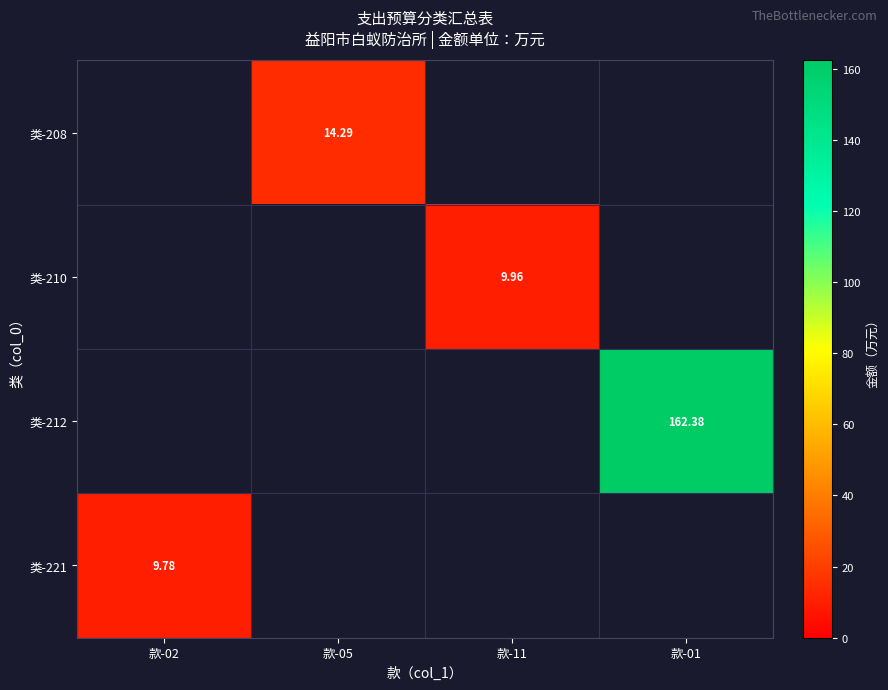

What is the greatest value displayed?

162.4